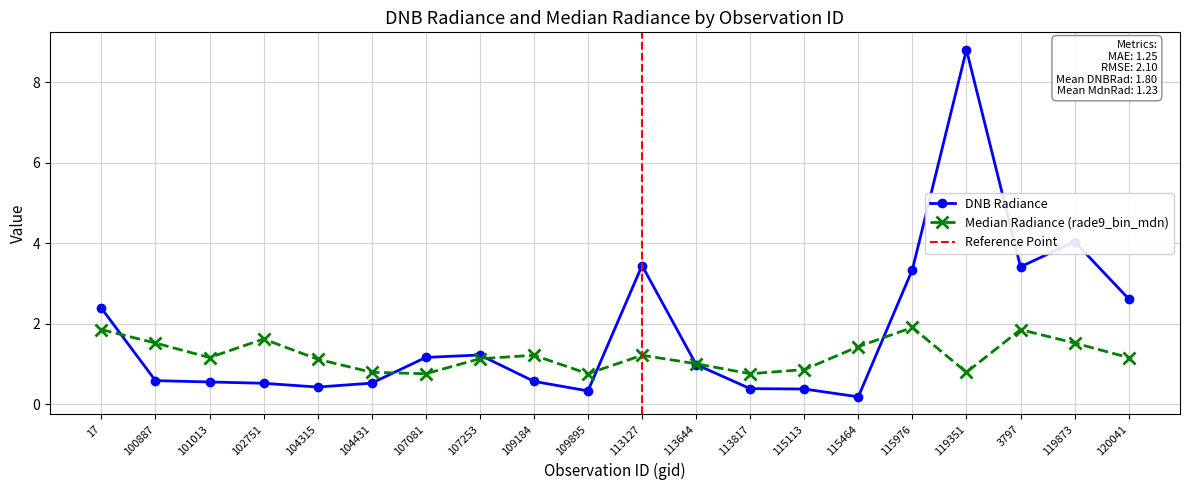

Which series has the largest range (max minus min)?

dnbrad